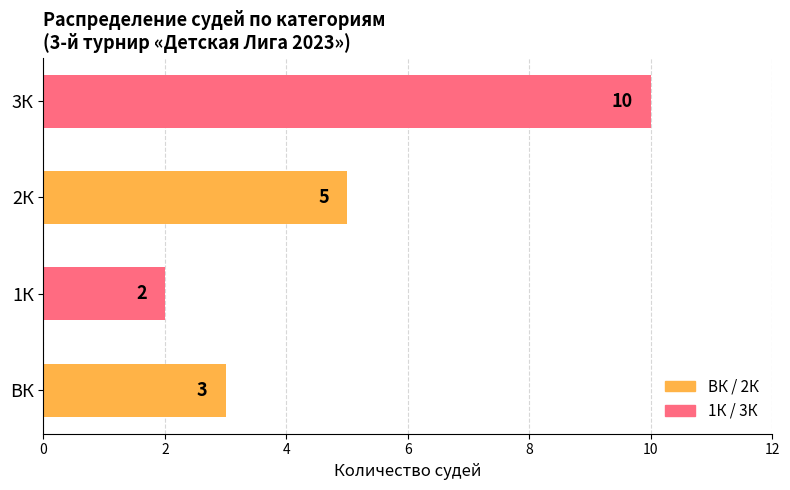

Count the values in the range 3 to 10.

3